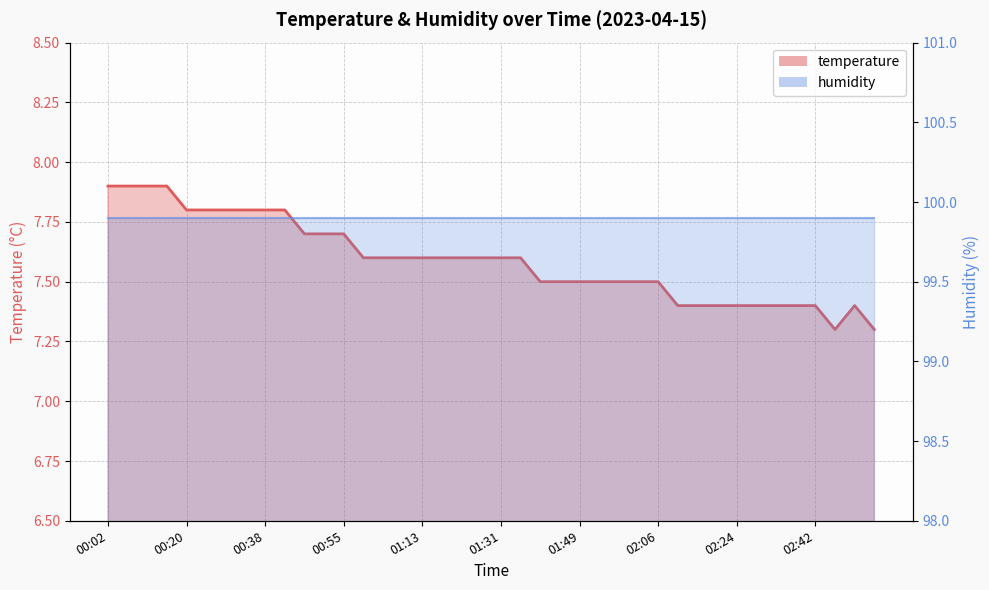

True or false: there are more than 1 points higher than both neighbors.

False